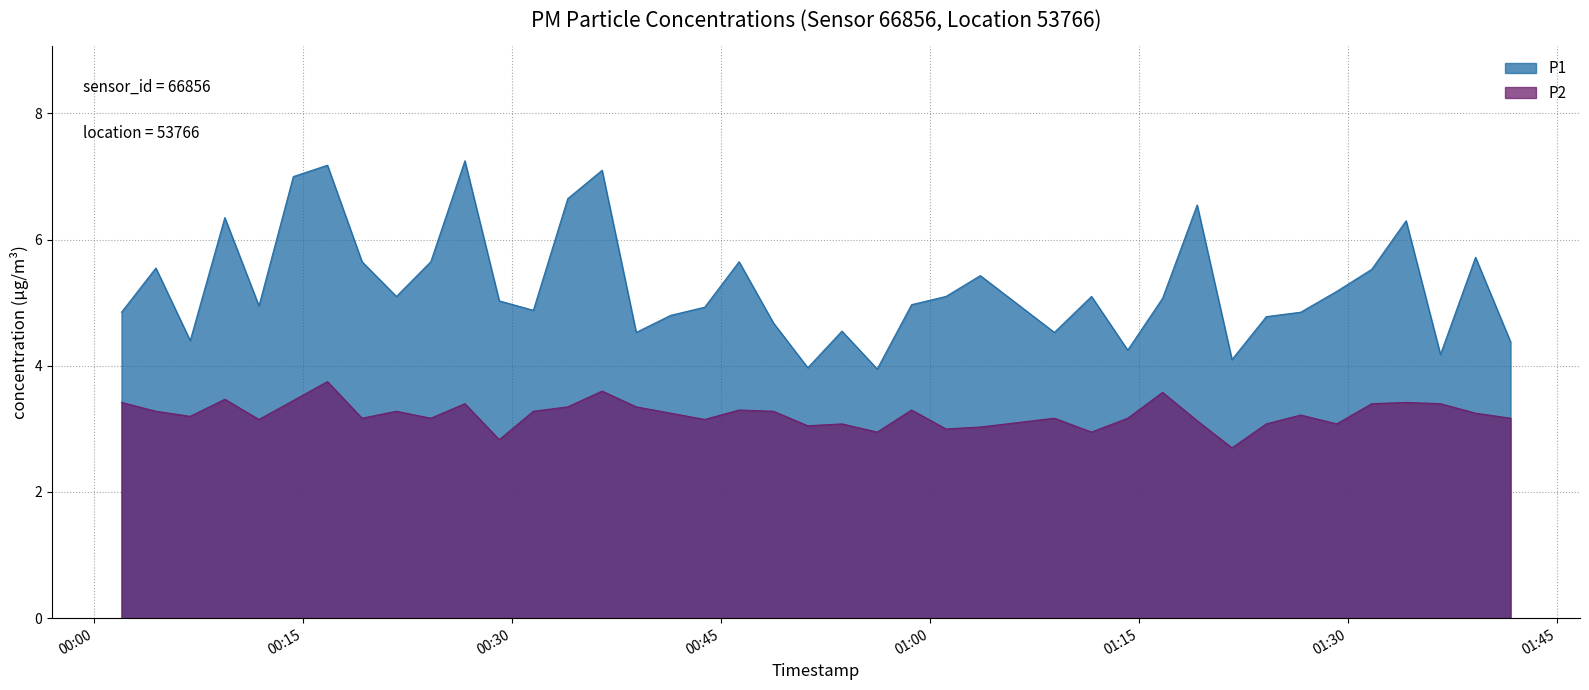

What is the difference between the maximum and minimum values in the P2 series?

1.0